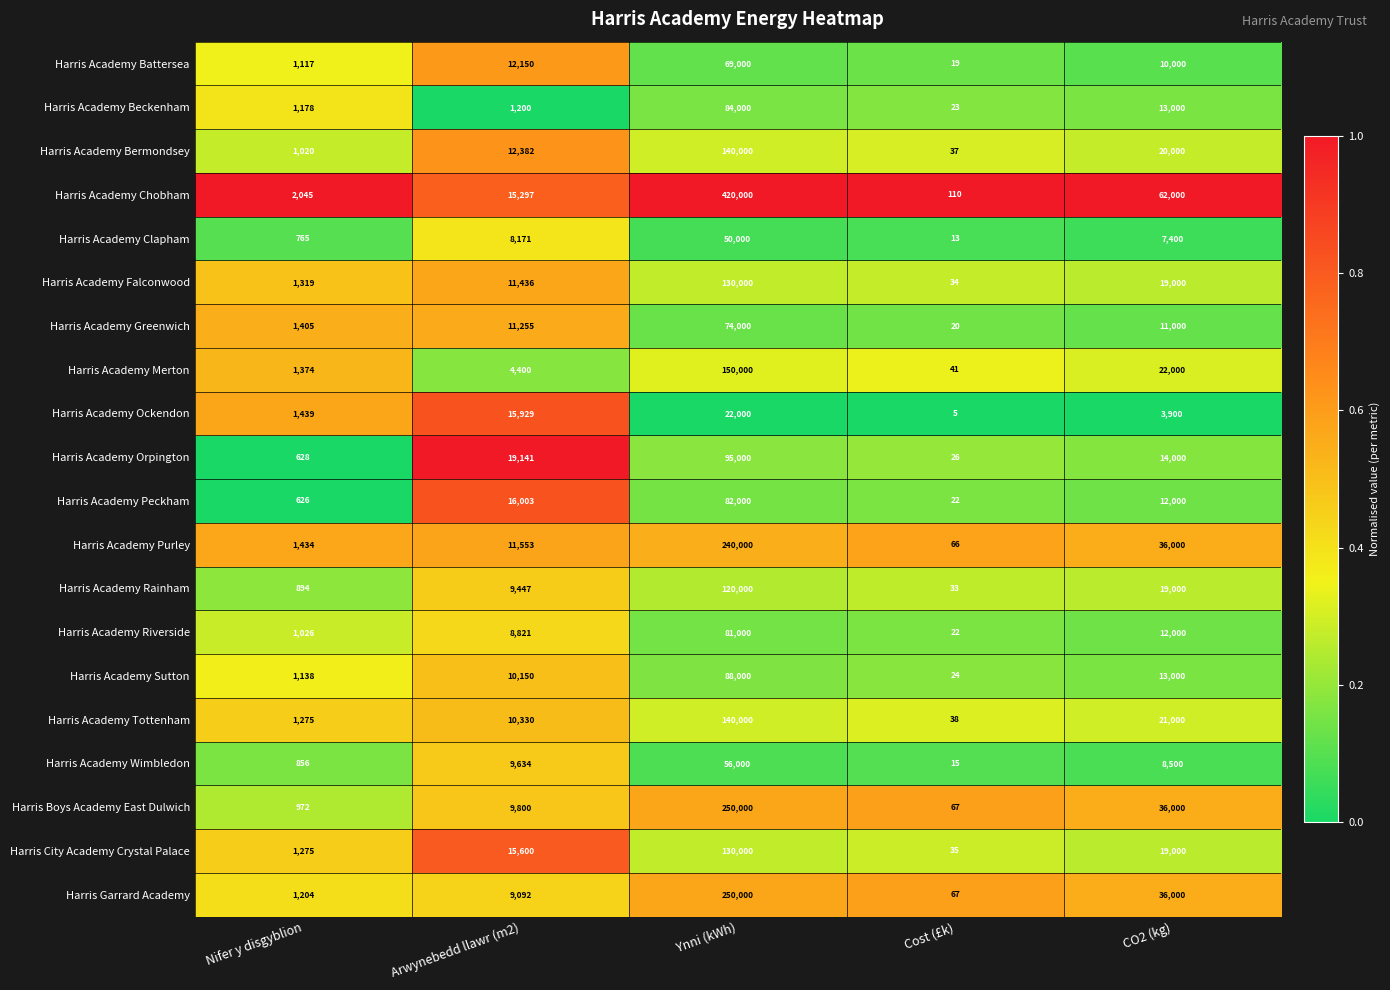

At which label does Harris Academy Ockendon reach its peak?

Ynni (kWh)